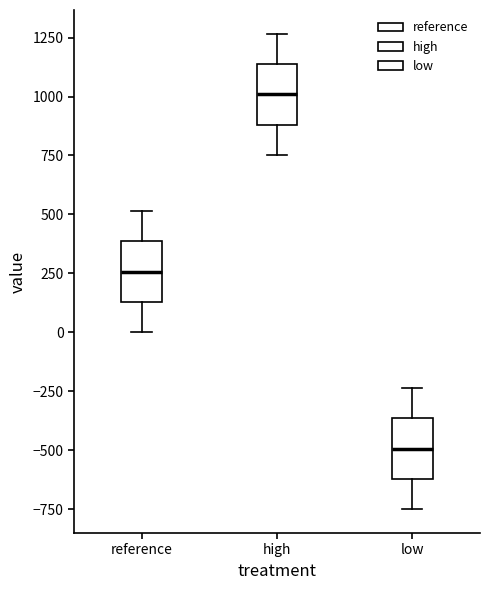

Where does the lower whisker of the box for low end on the y-axis? The values are not printed on the chart, so give them approximately, as read against the axis.

-750